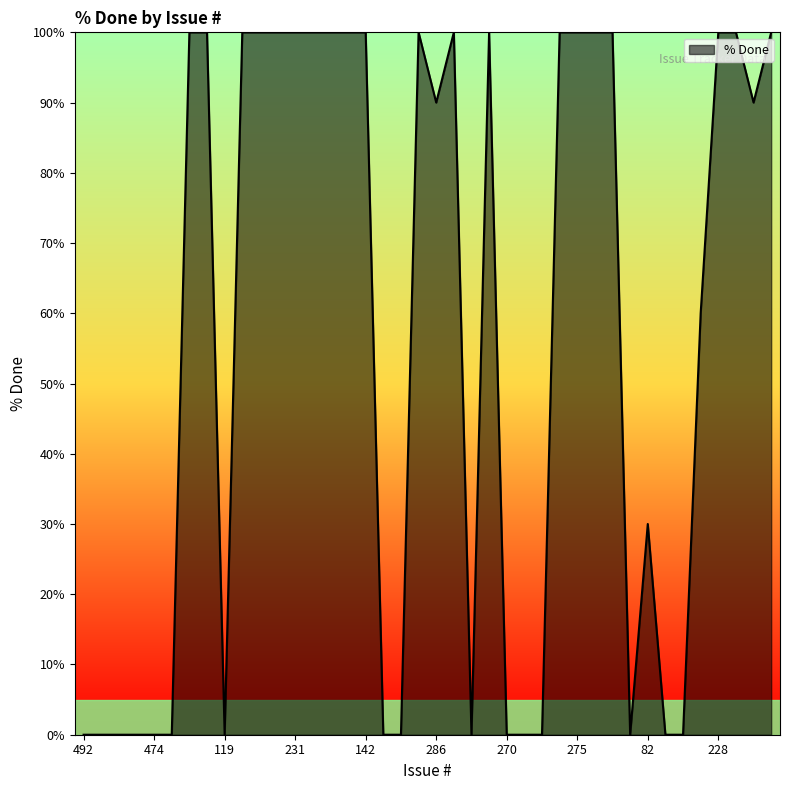

What is the maximum value shown in the chart?

100